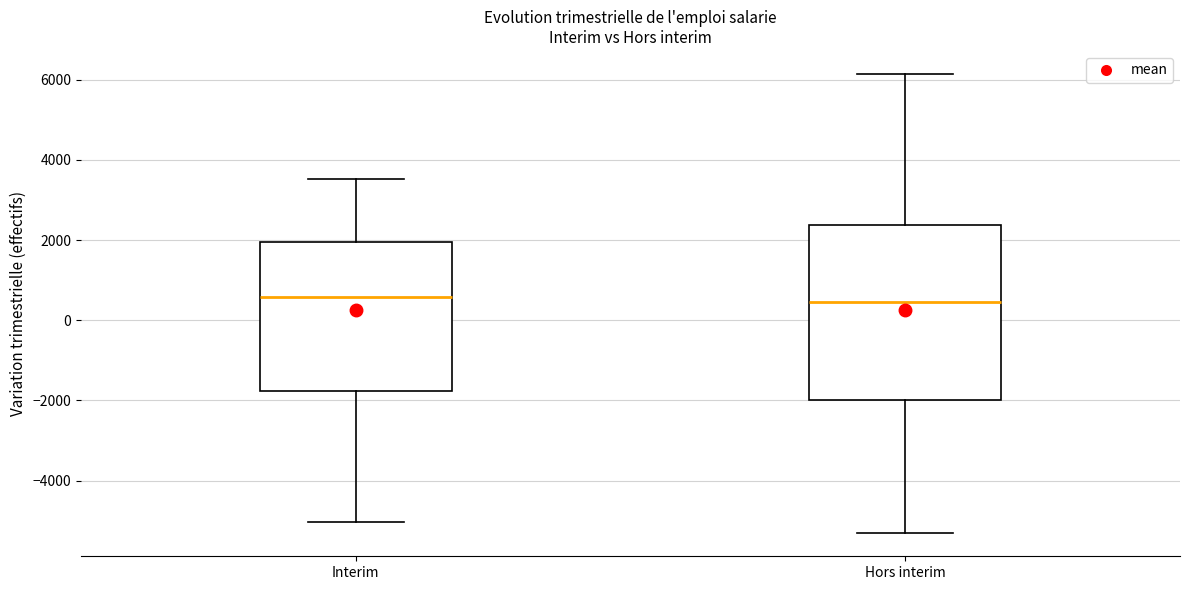

Reading left to right, transcribe this box plot: for each box, give where its median line is, the range the box spans, and where its two whiskers end, as read against the y-axis. The values are not printed on the chart, so give them approximately, as read against the axis.

Interim: median 600, box -1800 to 2000, whiskers -5000 to 3600
Hors interim: median 400, box -2000 to 2400, whiskers -5400 to 6200